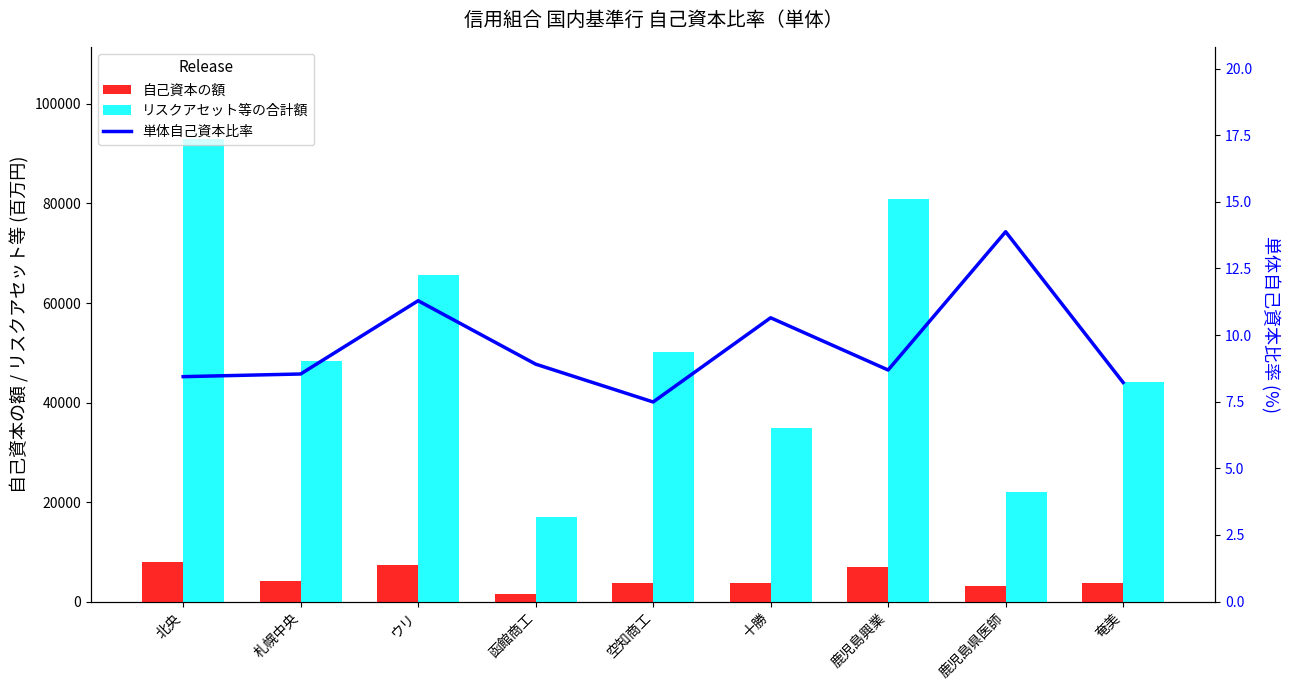

Rank the series at 奄美 from lowest to highest value.

単体自己資本比率, 自己資本の額, リスクアセット等の合計額